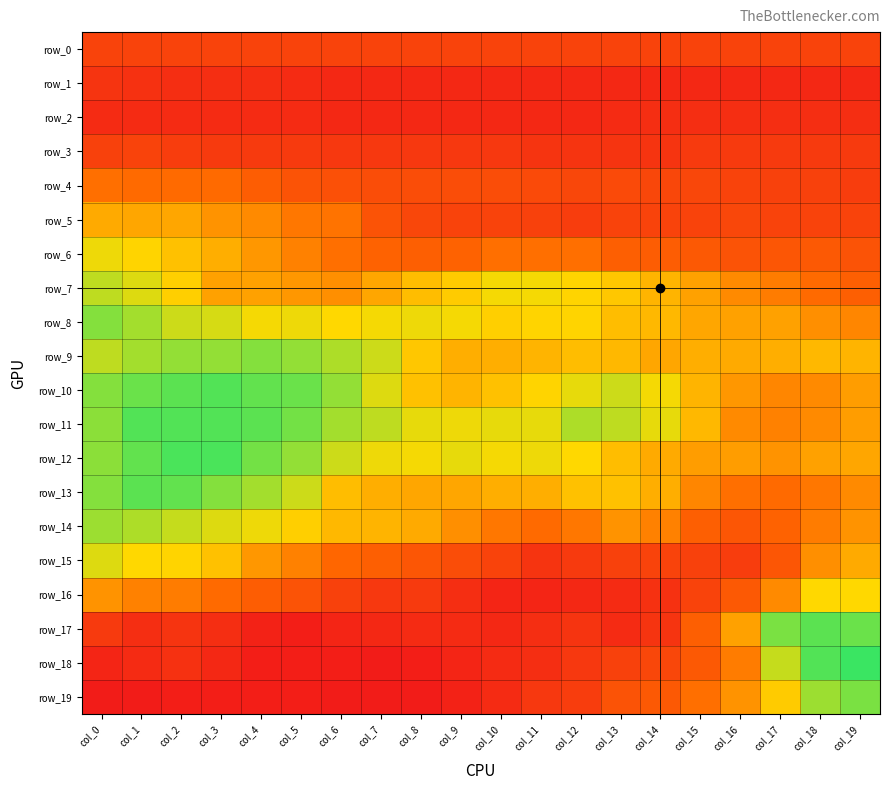

How many data points in row_11 are above 58?

8